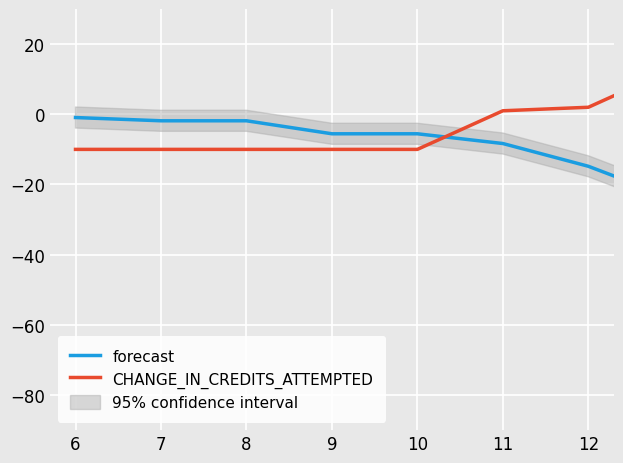

What is the spread (max minus min) of values at 12?

16.8